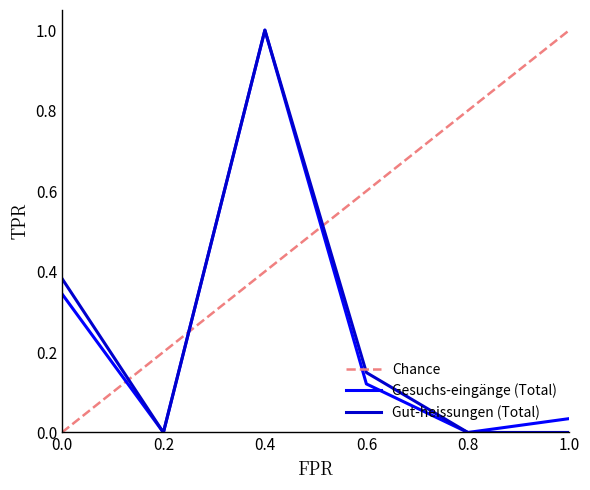

The Gesuchs-eingänge (Total) series shows 0.0 at 0.8. True or false?

True